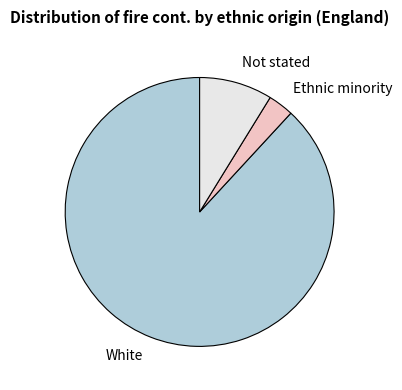

The White slice represents 79% of the pie. True or false?

False